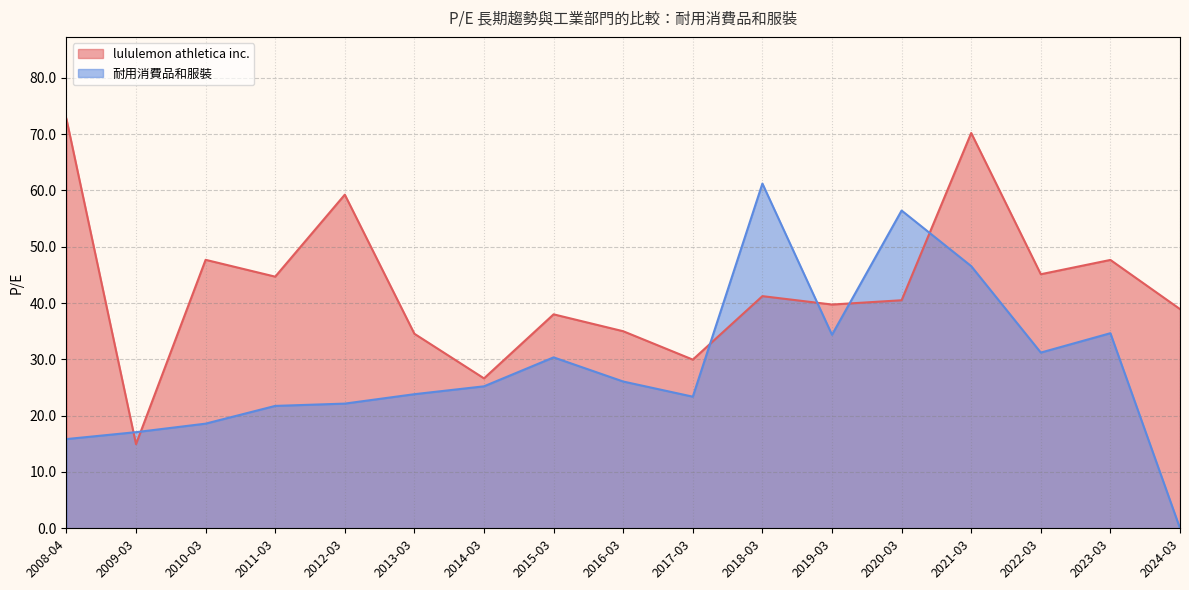

What position from the right is 2014-03?

11